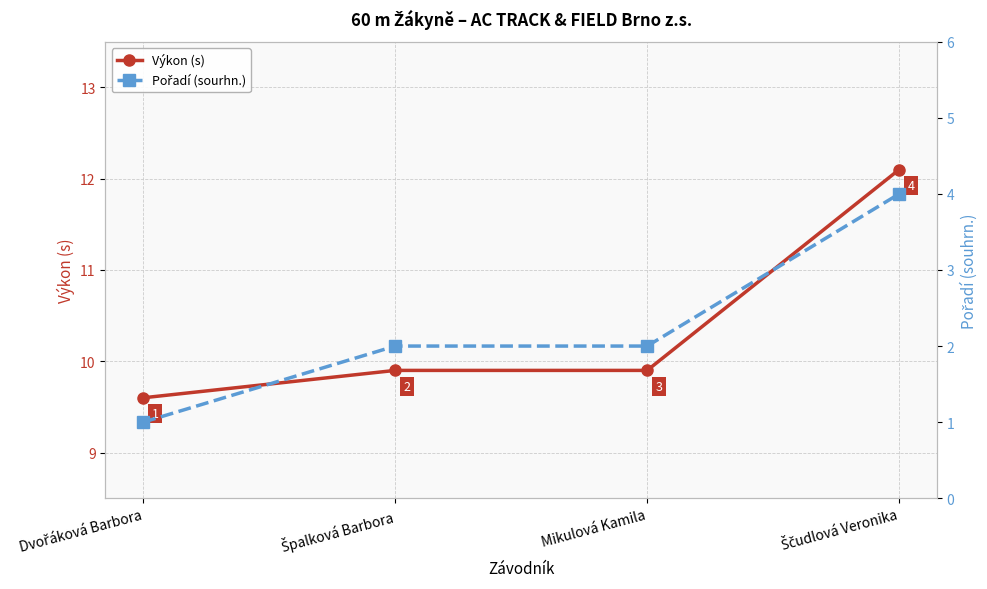

Which category has the lowest value across all series?

Dvořáková Barbora